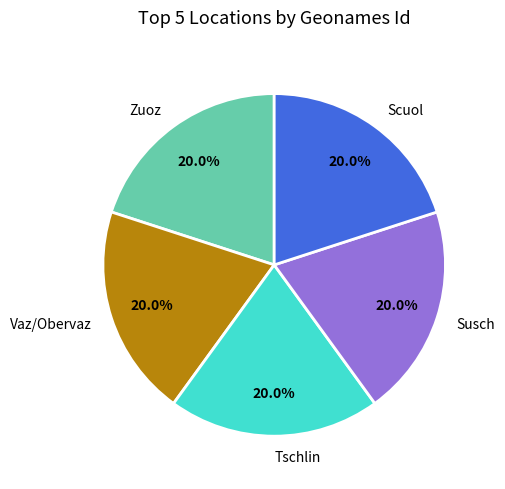

Is the sum of Vaz/Obervaz and Zuoz greater than half?

No